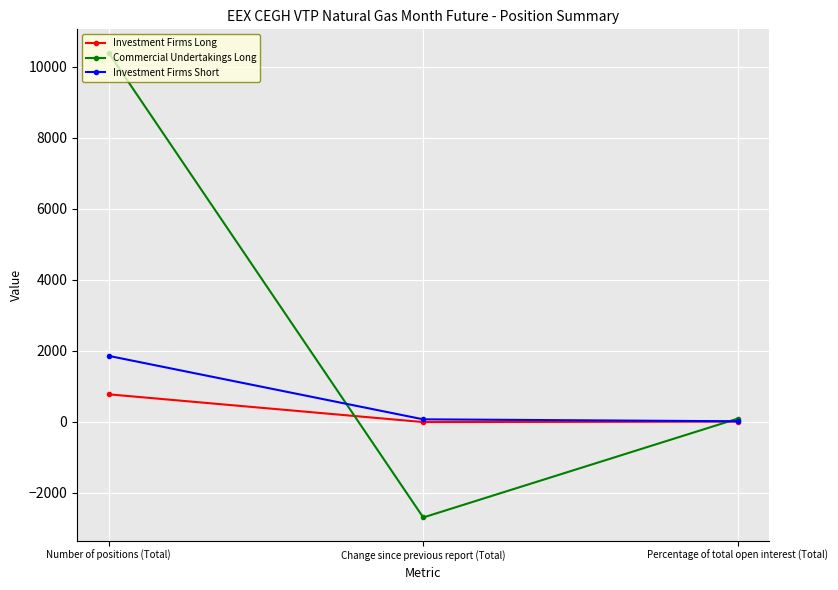

The value of Investment Firms Long at Percentage of total open interest (Total) is 6.9. True or false?

True